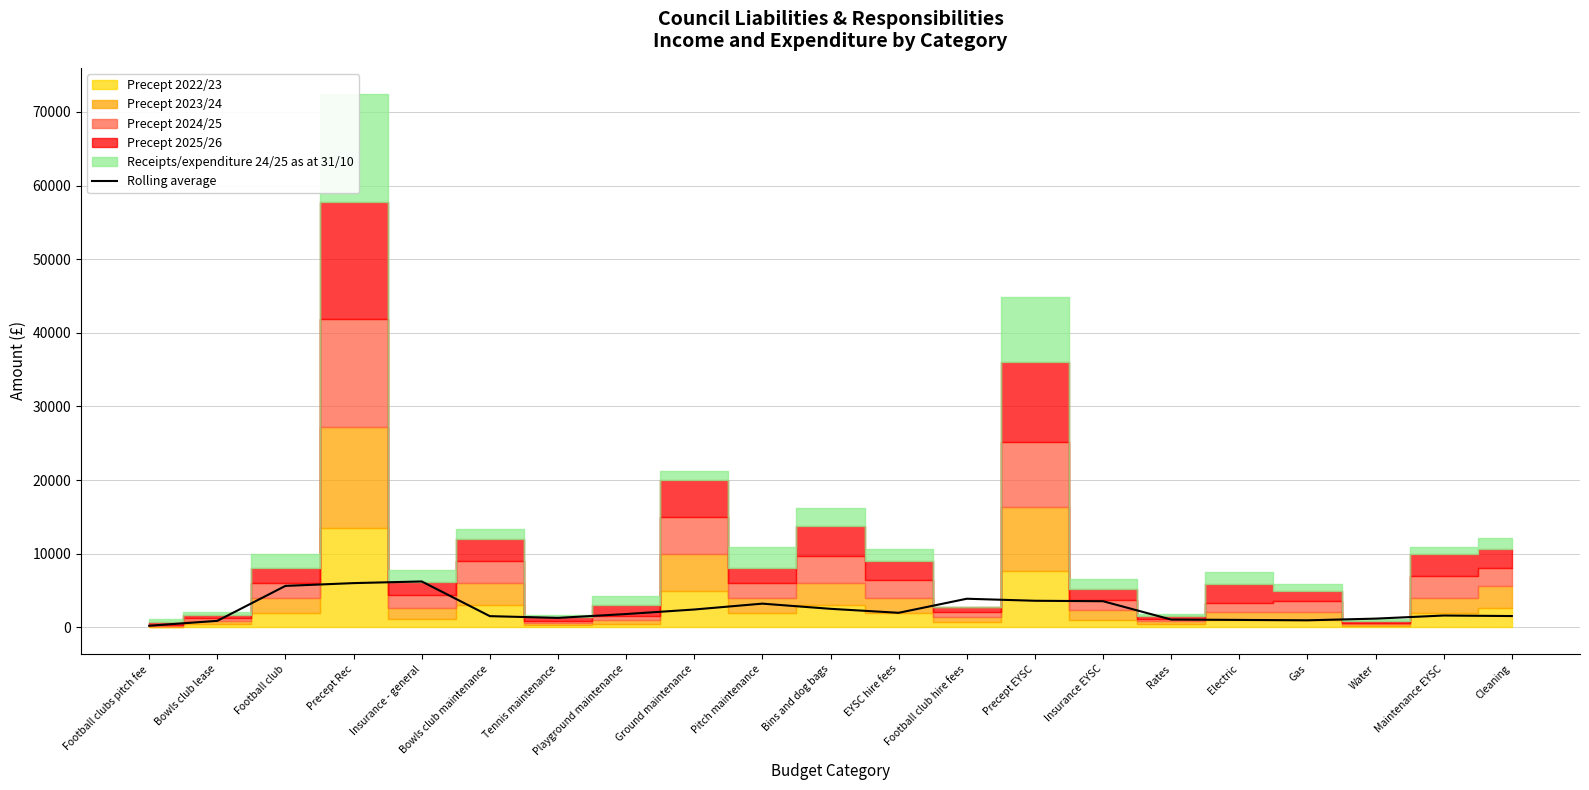

What is the difference between the maximum and minimum values?

6016.0